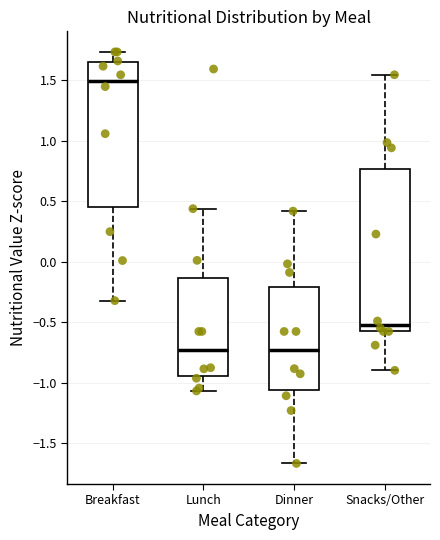

Reading left to right, transcribe this box plot: for each box, give where its median line is, the range the box spans, and where its two whiskers end, as read against the y-axis. The values are not printed on the chart, so give them approximately, as read against the axis.

Breakfast: median 1.50, box 0.45 to 1.65, whiskers -0.30 to 1.75
Lunch: median -0.75, box -0.95 to -0.15, whiskers -1.05 to 0.45
Dinner: median -0.75, box -1.05 to -0.20, whiskers -1.65 to 0.40
Snacks/Other: median -0.50, box -0.60 to 0.75, whiskers -0.90 to 1.55